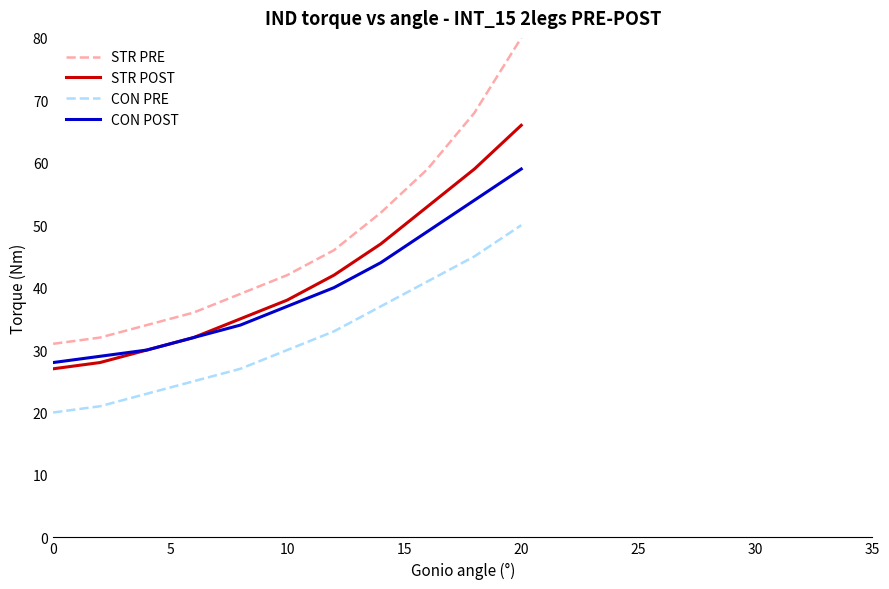

Which series has the widest spread of values?

STR PRE